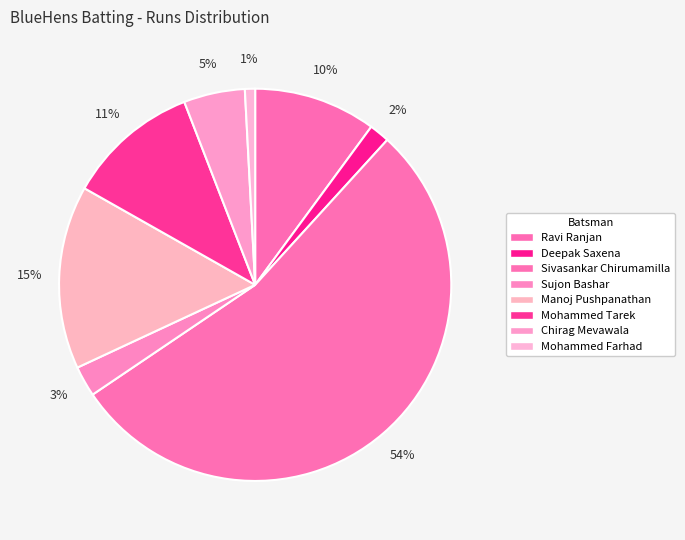

Is Sivasankar Chirumamilla the majority of the pie?

Yes